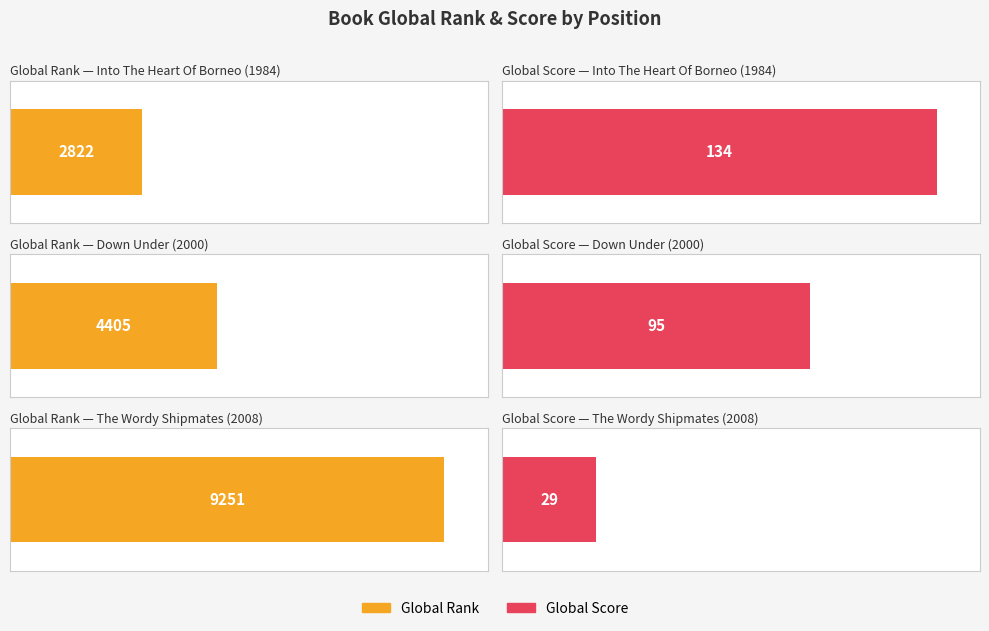

What are all the series names shown in the legend?

Global Rank, Global Score